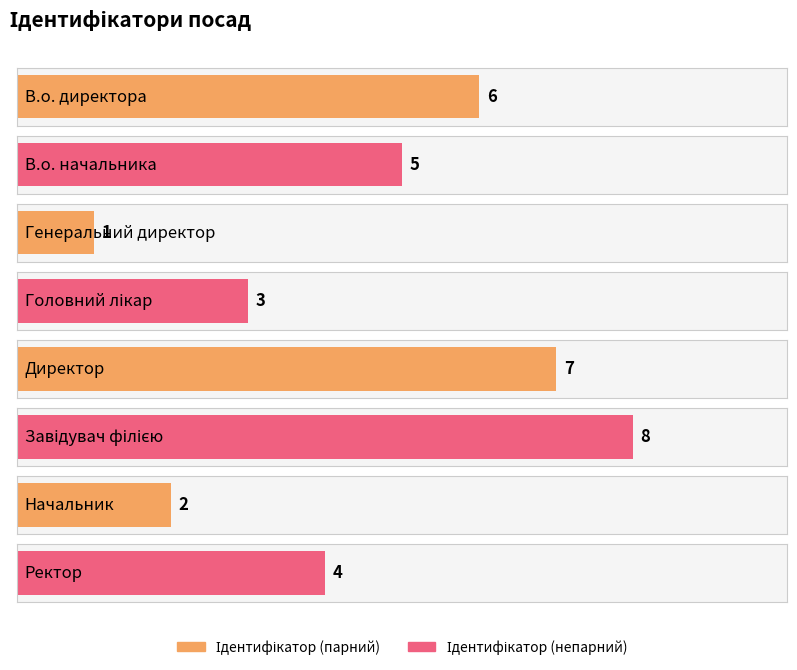

Approximately how many times larger is the value at Генеральний директор compared to Директор?

0.1